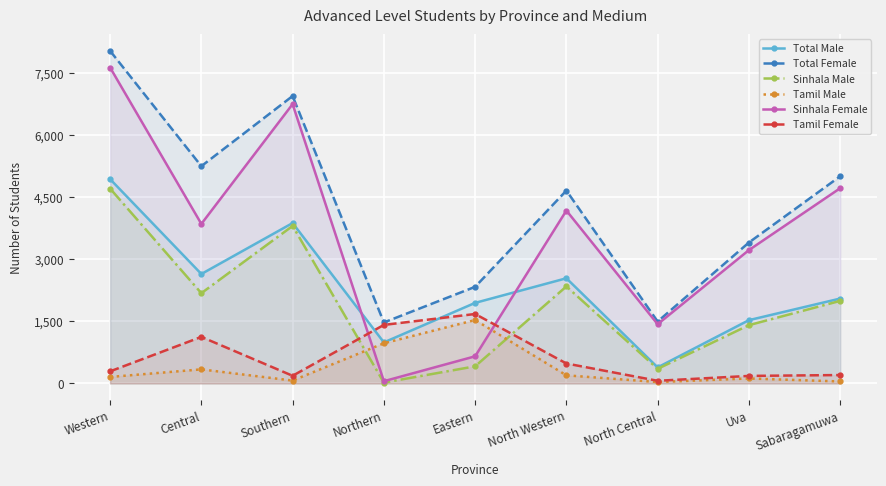

Reading left to right, transcribe all the data shown in this chart.

Total Male: 4941	2647	3879	993	1949	2544	389	1531	2053
Total Female: 8042	5254	6950	1475	2337	4664	1498	3408	5009
Sinhala Male: 4713	2183	3809	21	415	2347	354	1410	1997
Tamil Male: 158	341	70	972	1534	197	35	121	49
Sinhala Female: 7639	3858	6754	55	657	4181	1433	3225	4721
Tamil Female: 293	1126	186	1416	1680	483	65	183	204